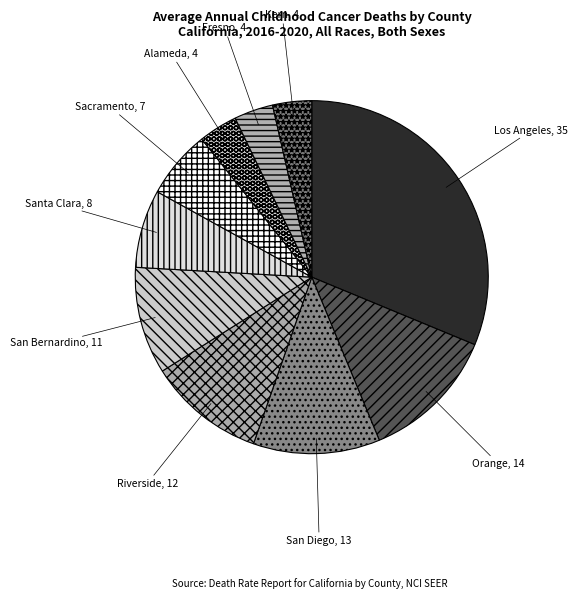

Which slice is the largest?

Los Angeles County